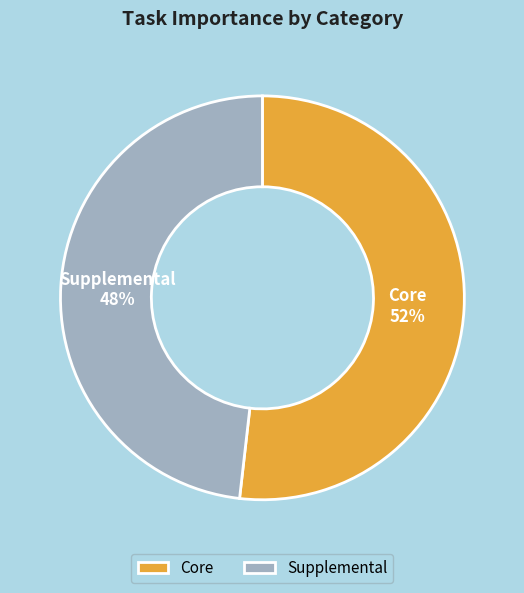

Do Supplemental and Core together represent more than half of the pie?

Yes